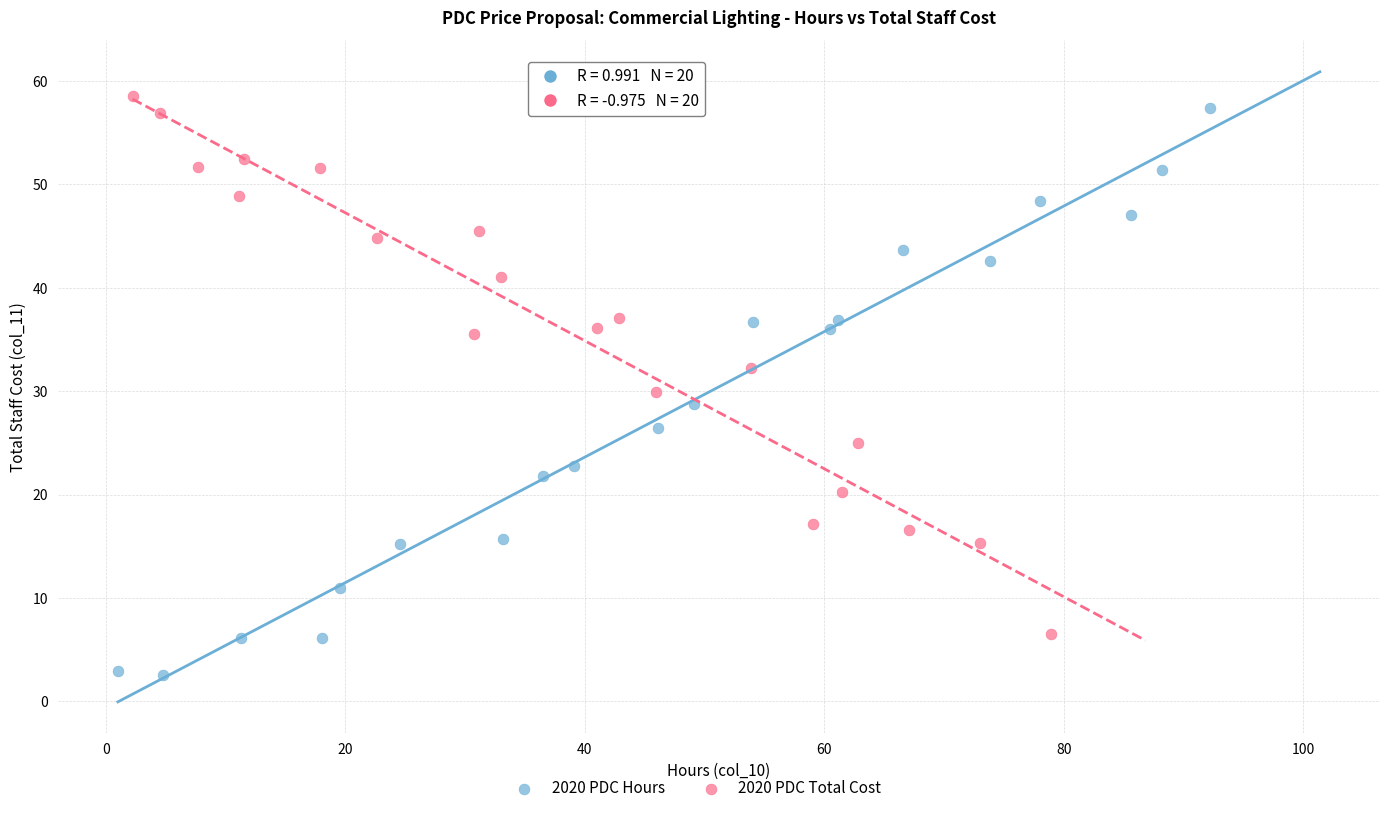

Which series contains the lowest Y value?

2020 PDC Hours